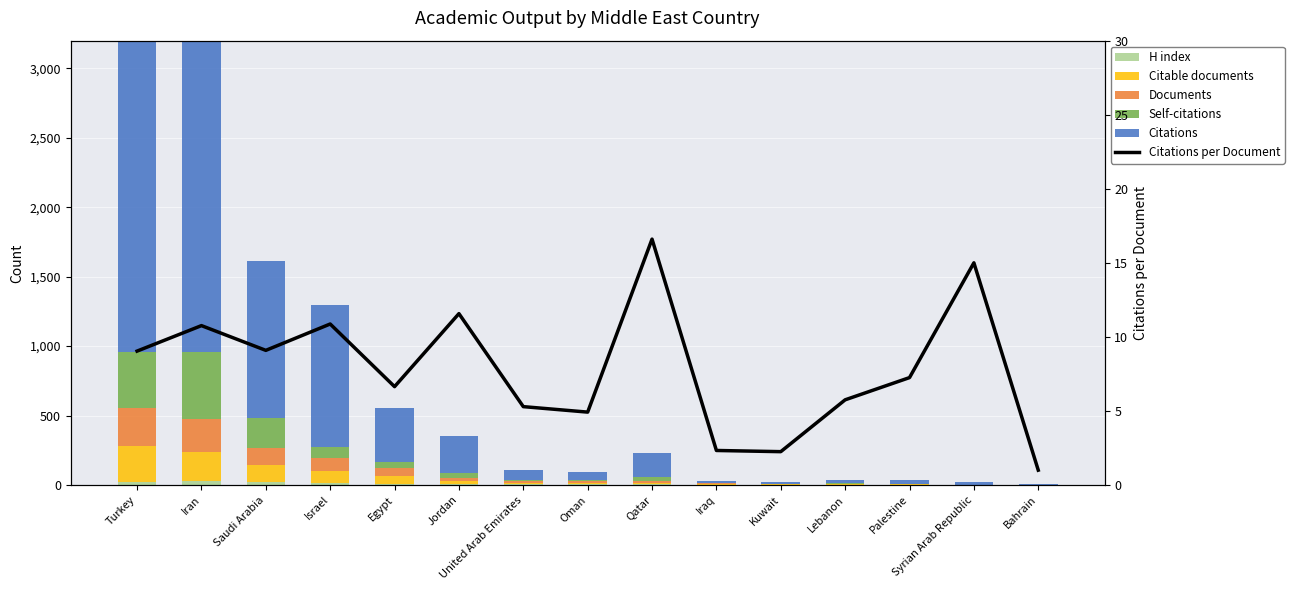

Is the value of Documents at United Arab Emirates greater than the value of Citations per Document at Oman?

Yes